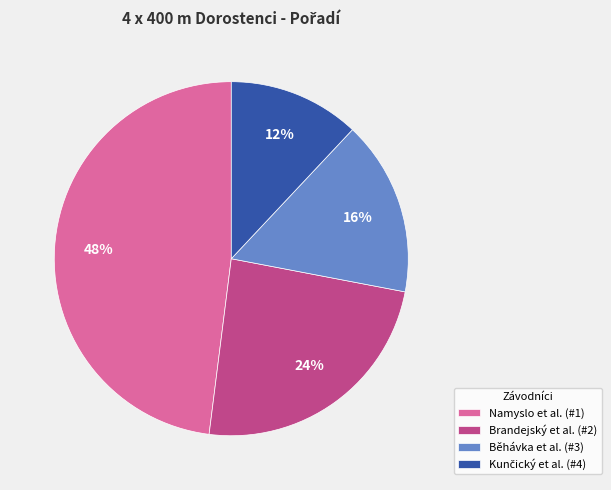

How many segments does this pie chart have?

4